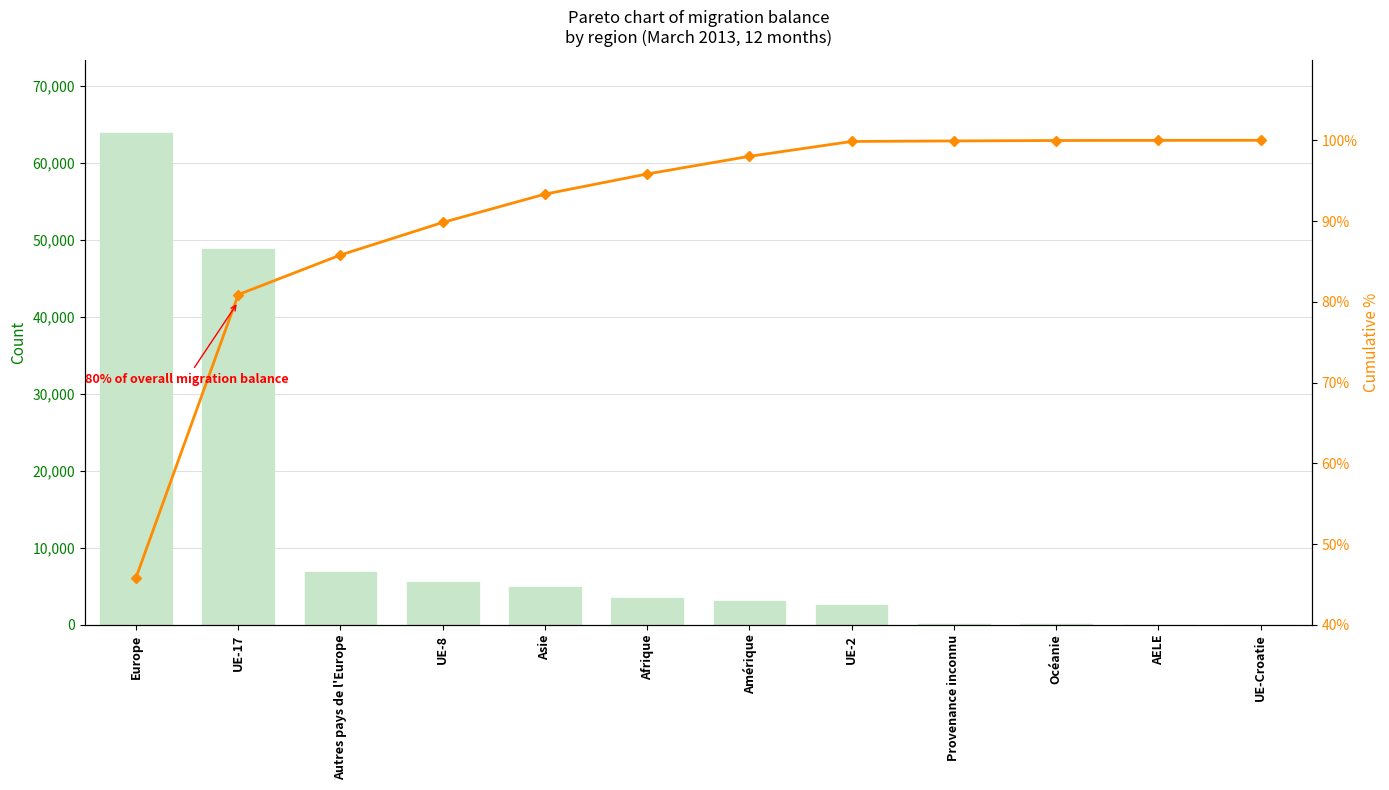

Rank the categories by Cumulative % value from lowest to highest.

Europe, UE-17, Autres pays de l'Europe, UE-8, Asie, Afrique, Amérique, UE-2, Provenance inconnu, Océanie, AELE, UE-Croatie